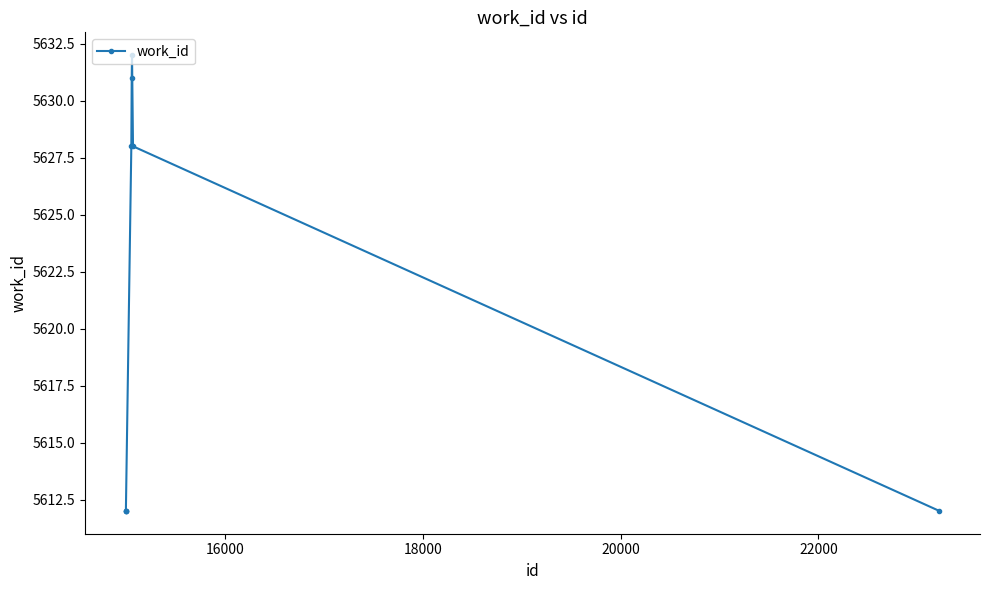

What is the maximum value shown in the chart?

5632